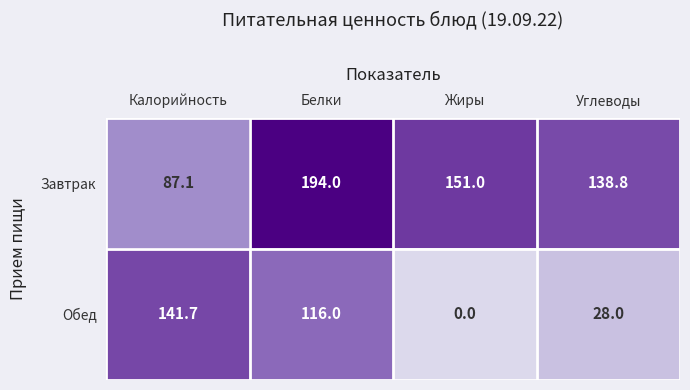

Reading left to right, list all the values displayed in this chart.

Завтрак: 87.1	194.0	151.0	138.8
Обед: 141.7	116.0	0.0	28.0